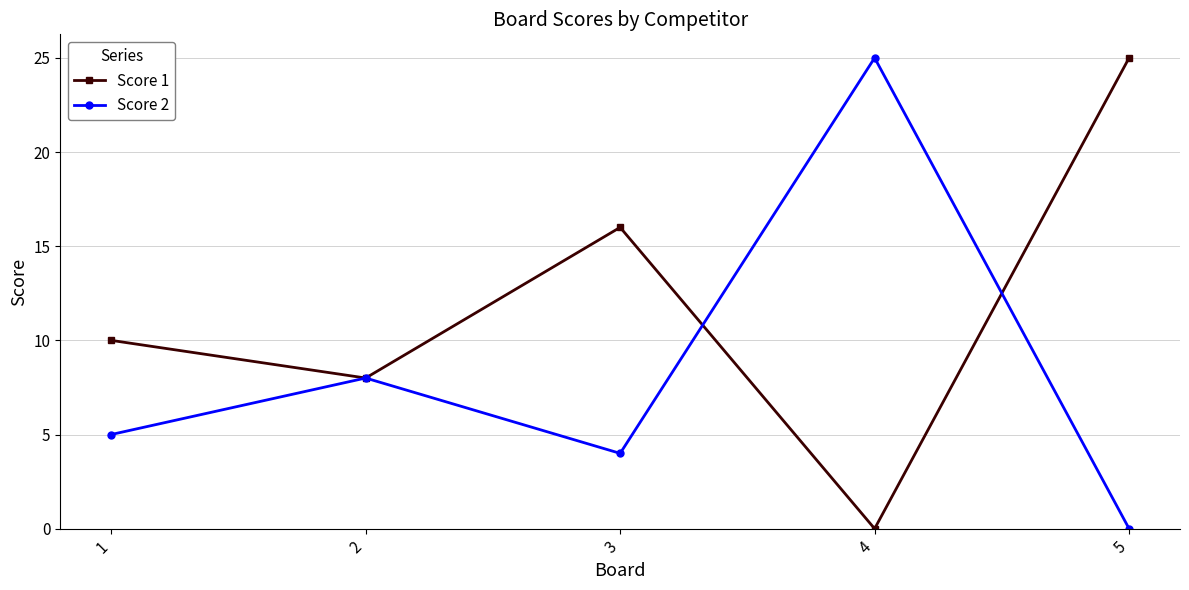

Count the number of categories in the chart.

5